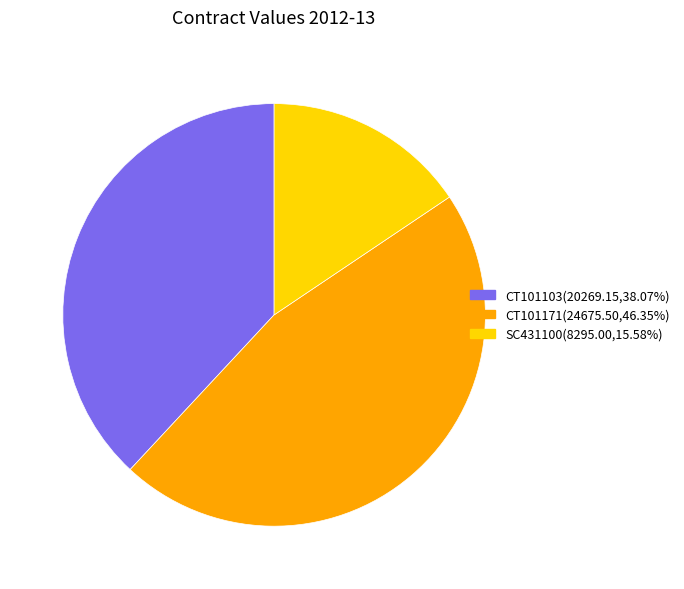

Rank the categories by value from lowest to highest.

SC431100, CT101103, CT101171